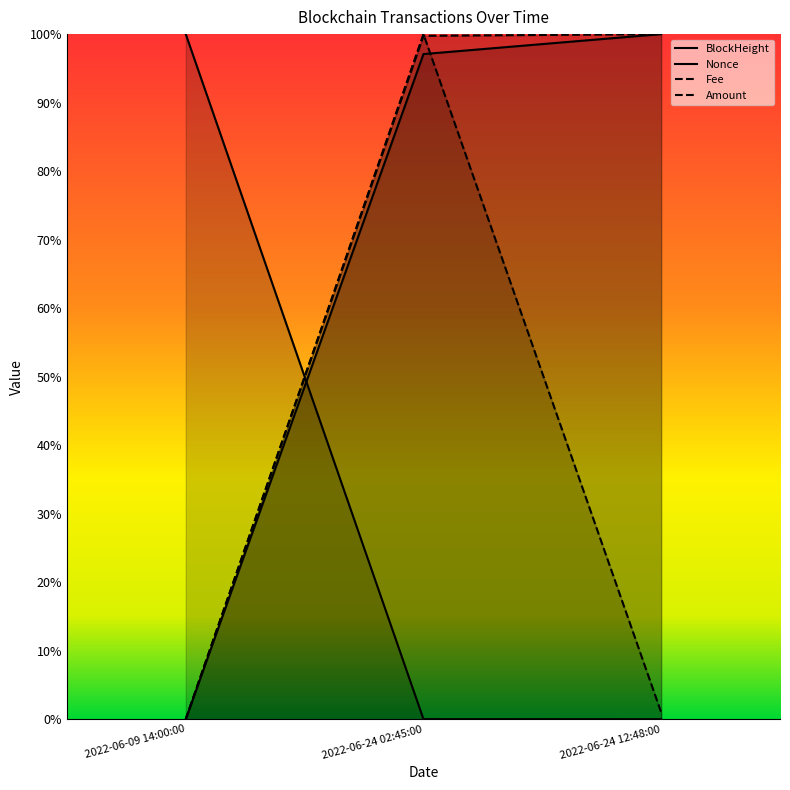

Reading left to right, what are all the values shown in this chart?

BlockHeight: 0.0	1.0	1.0
Nonce: 1.0	0.0	0.0
Fee: 0.0	1.0	0.0
Amount: 0.0	1.0	1.0